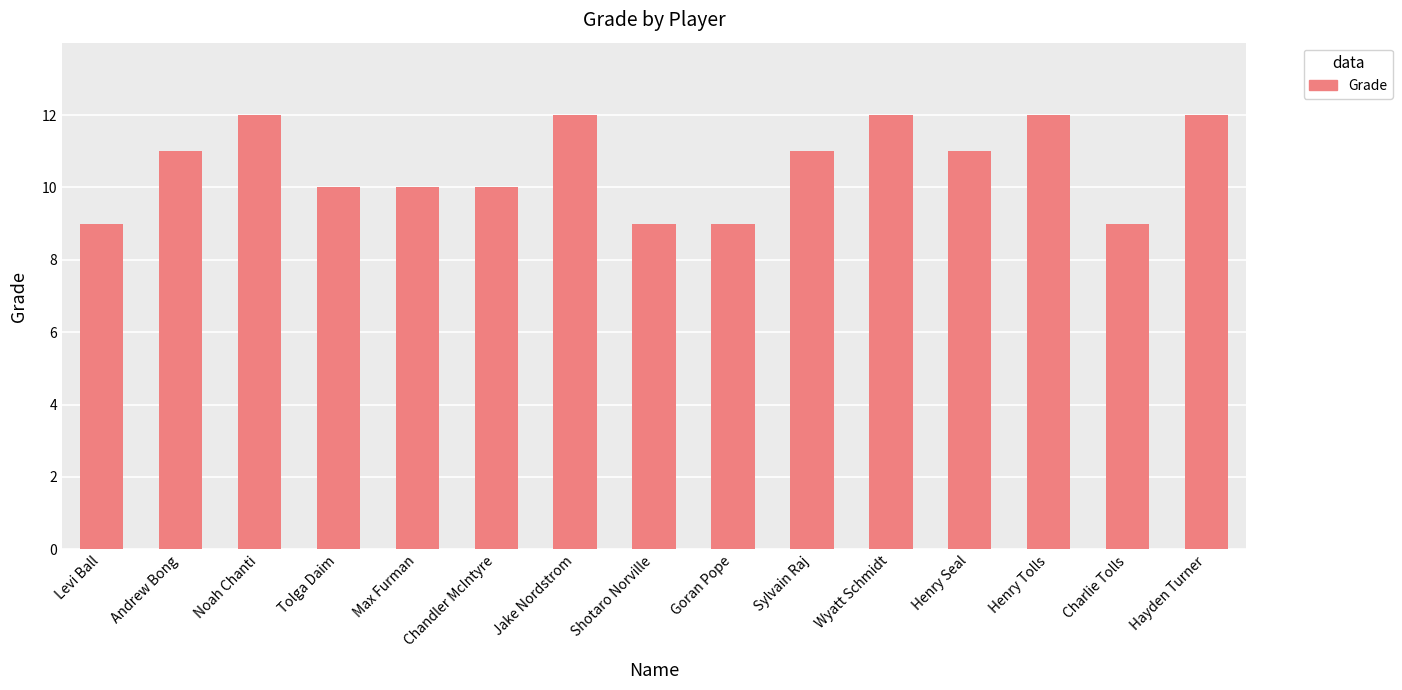

Reading left to right, list all the values displayed in this chart.

9	11	12	10	10	10	12	9	9	11	12	11	12	9	12